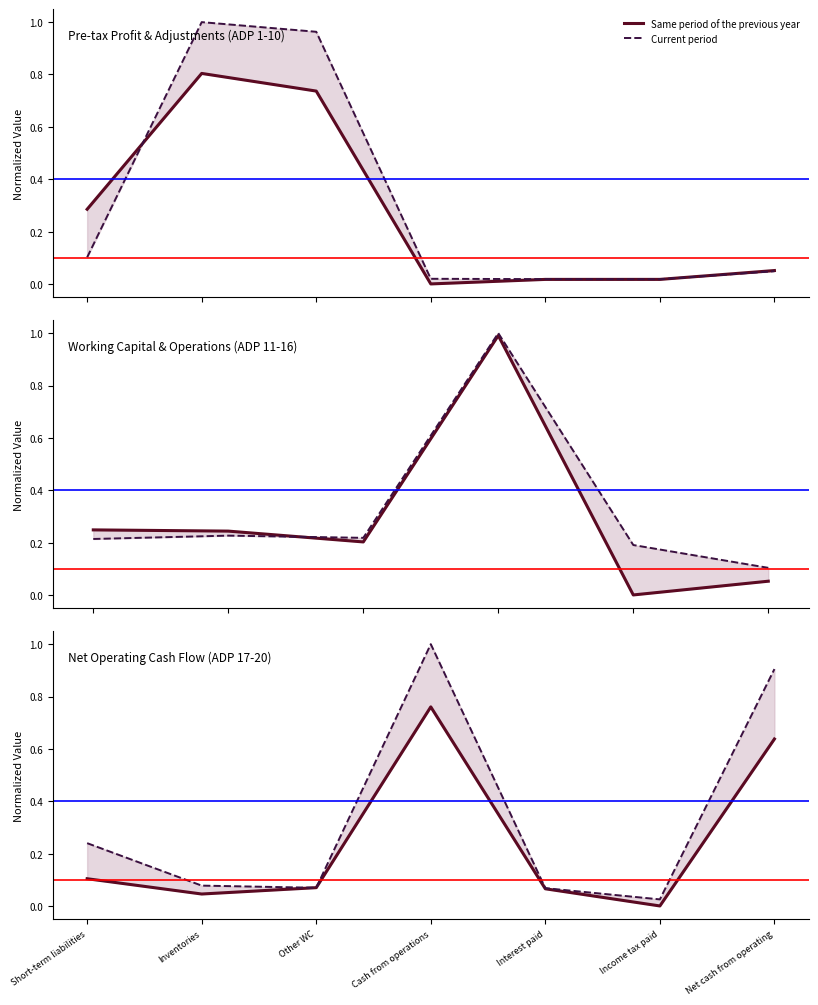

What is the value of the Same period of the previous year point at the 4th from the left?

0.8